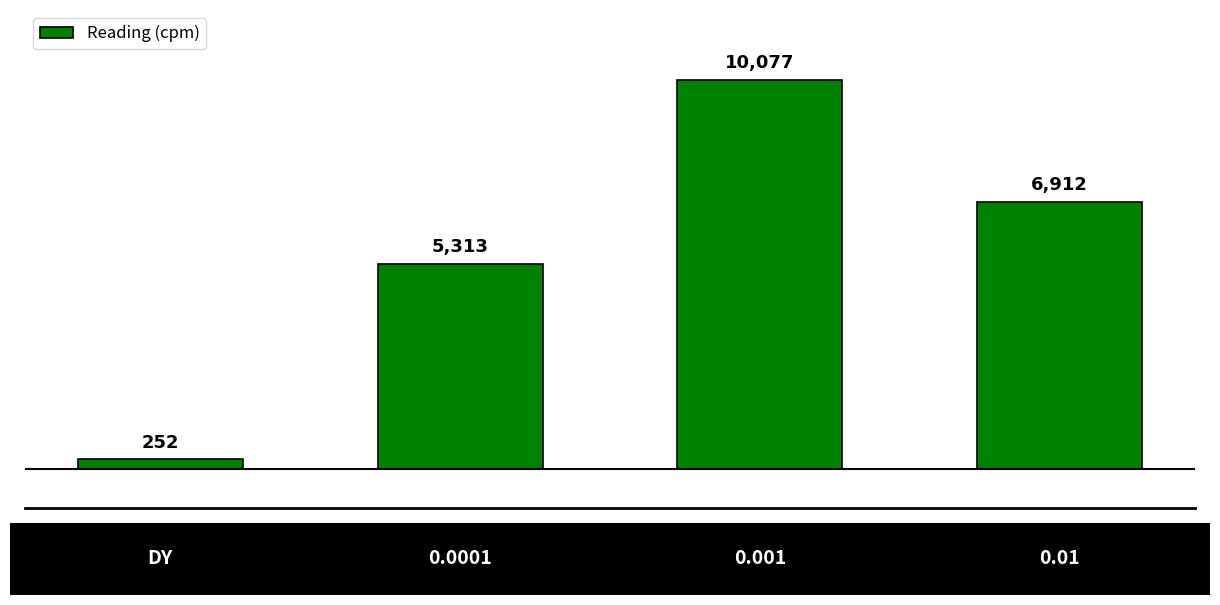

What is the smallest value displayed?

252